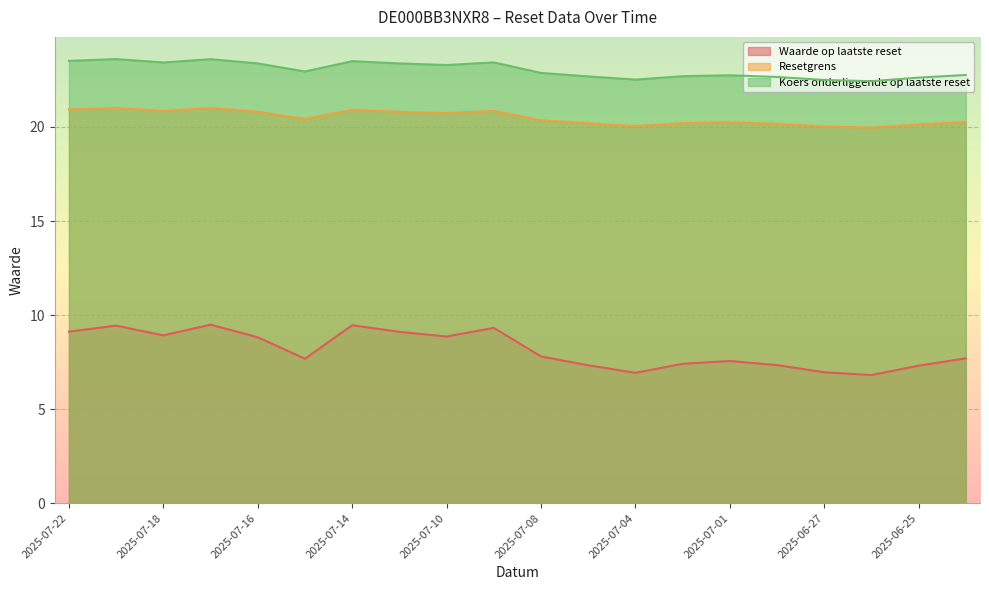

What is the label of the 18th point from the right?

2025-07-18